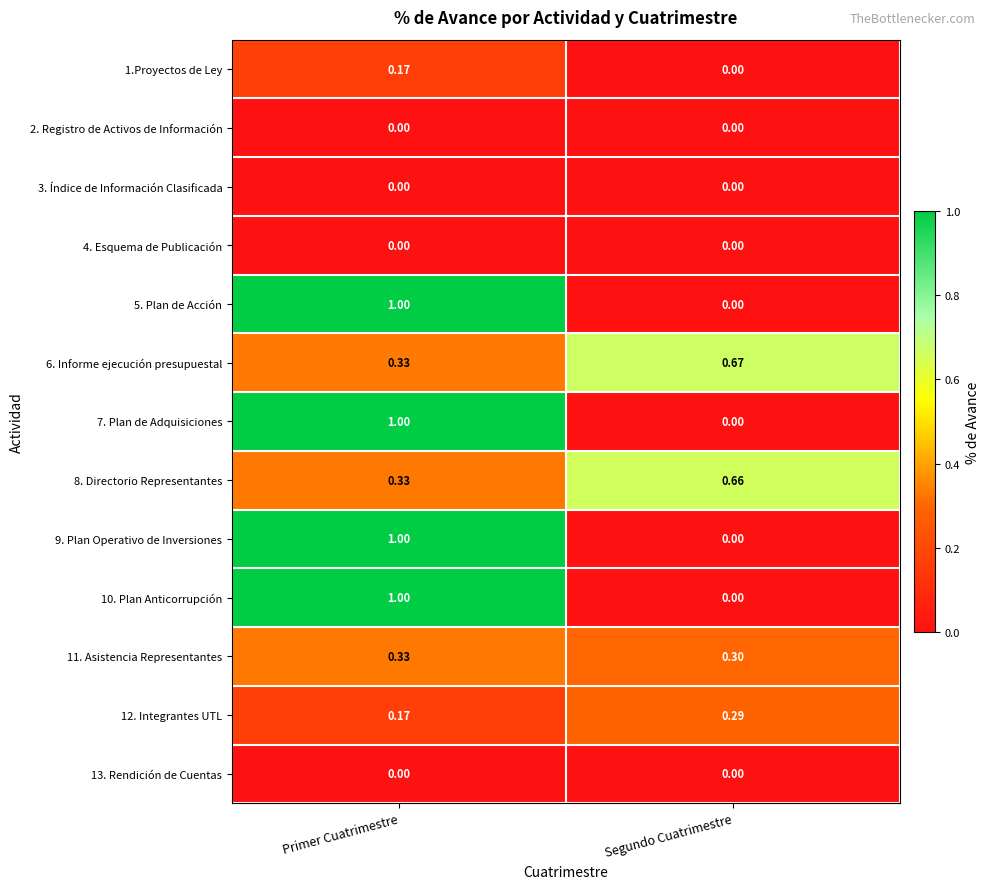

List the labels in order of 11. Asistencia Representantes value, smallest first.

Segundo Cuatrimestre, Primer Cuatrimestre